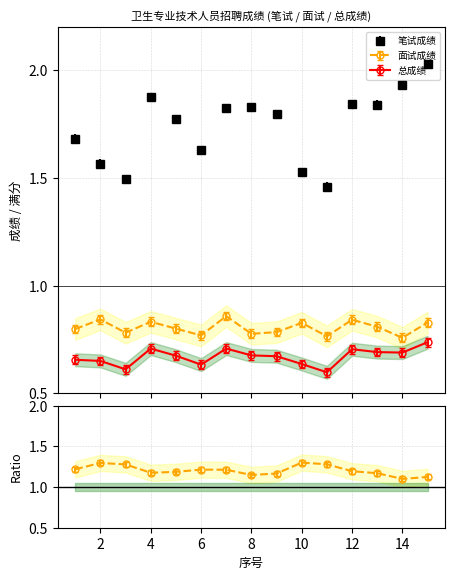

Reading left to right, transcribe all the data shown in this chart.

笔试成绩: 1=1.7	2=1.6	3=1.5	4=1.9	5=1.8	6=1.6	7=1.8	8=1.8	9=1.8	10=1.5	11=1.5	12=1.8	13=1.8	14=1.9	15=2.0
面试成绩: 1=0.8	2=0.9	3=0.8	4=0.9	5=0.8	6=0.8	7=0.9	8=0.8	9=0.8	10=0.8	11=0.8	12=0.9	13=0.8	14=0.8	15=0.8
总成绩: 1=0.7	2=0.7	3=0.6	4=0.7	5=0.7	6=0.6	7=0.7	8=0.7	9=0.7	10=0.6	11=0.6	12=0.7	13=0.7	14=0.7	15=0.7